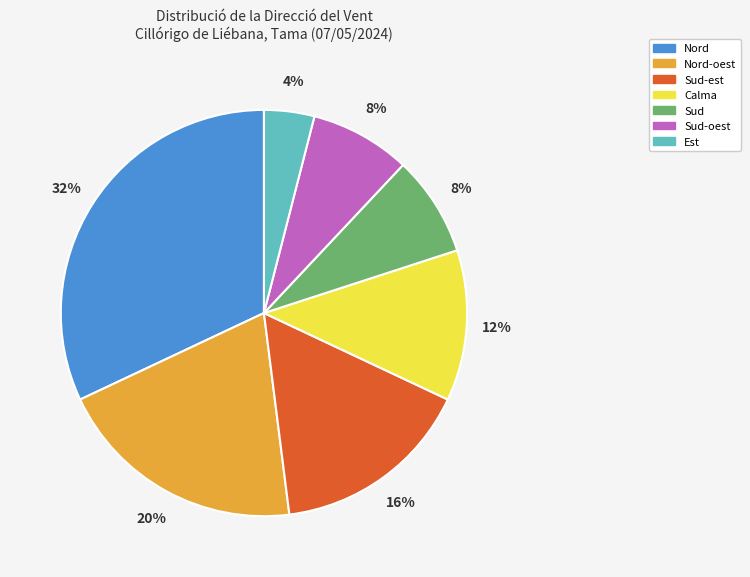

Does Sud-est represent more than half of the total?

No